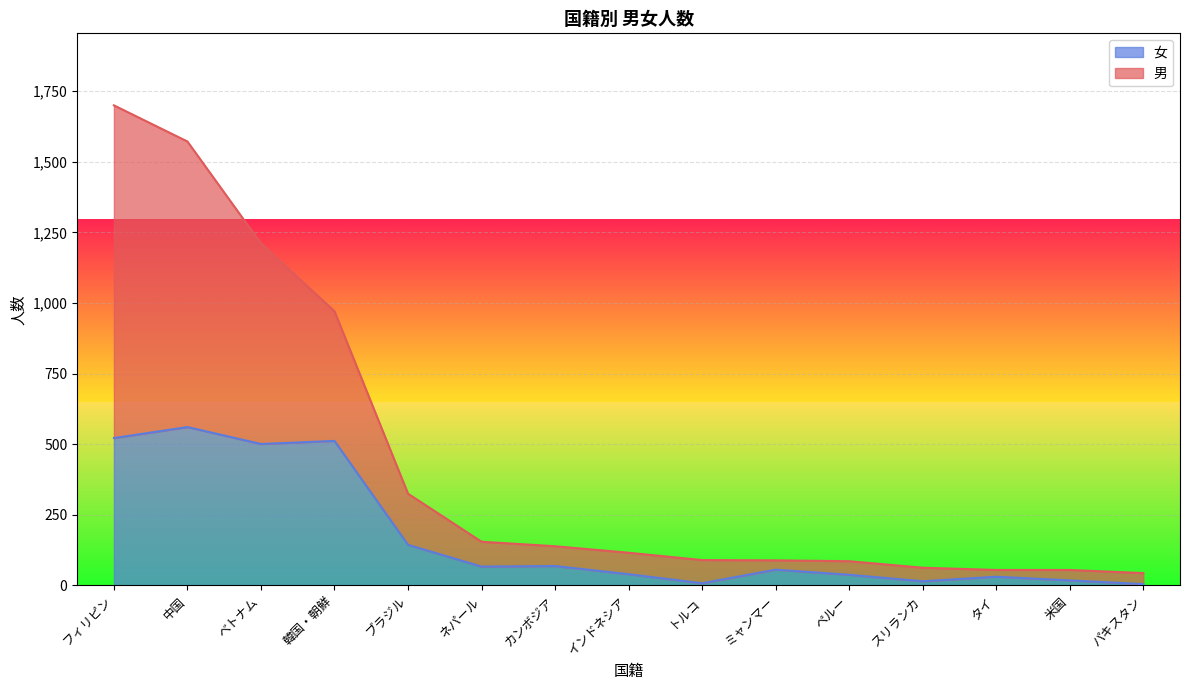

True or false: 男 and 女 cross at least once.

False